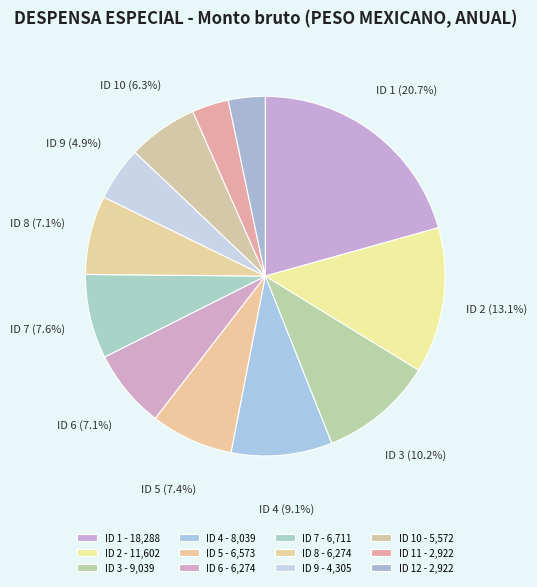

How many segments does this pie chart have?

12